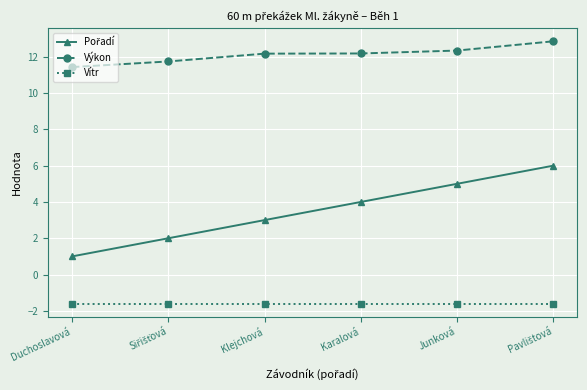

True or false: Výkon and Vítr intersect in this chart.

False